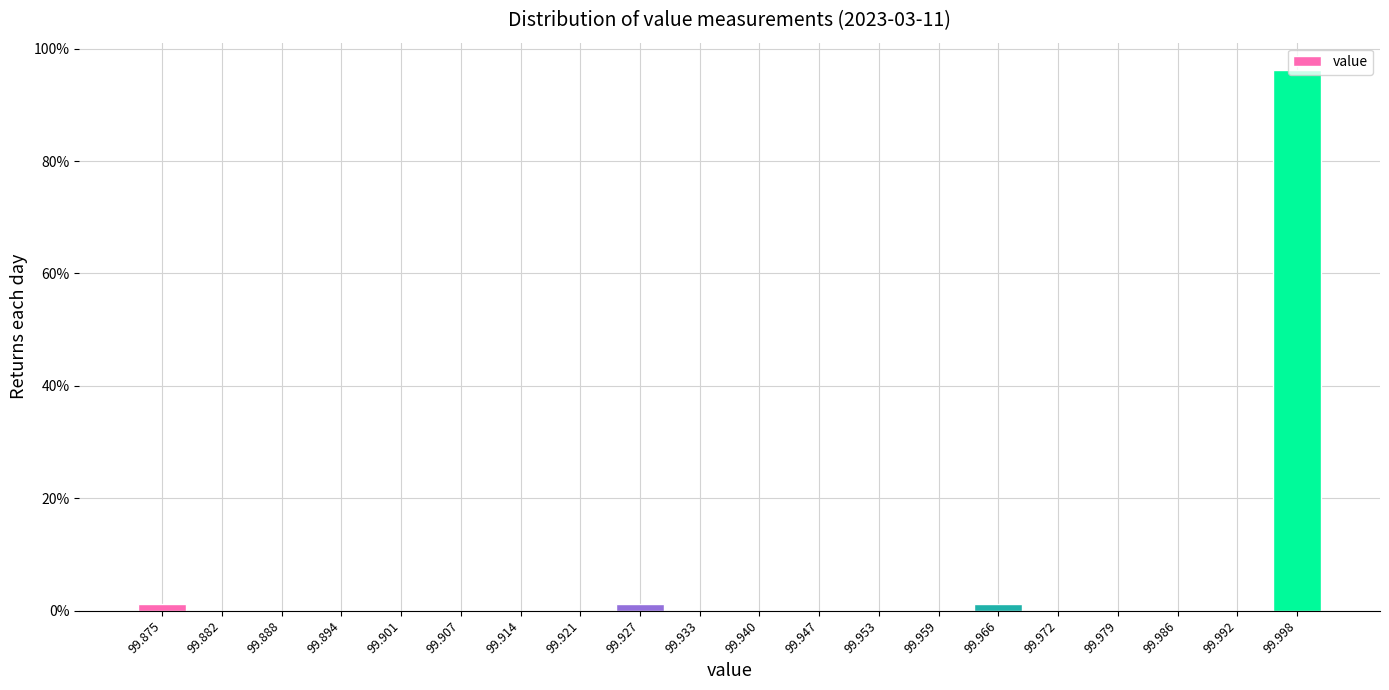

Which label corresponds to the largest value in the chart?

99.998